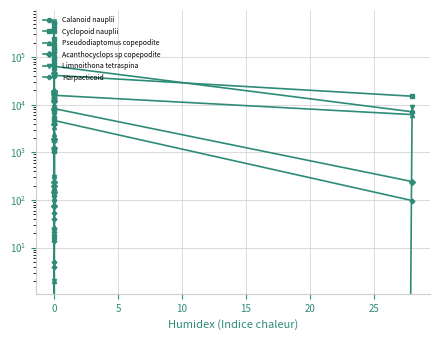

The Limnoithona tetraspina series shows 170 at 0. True or false?

False